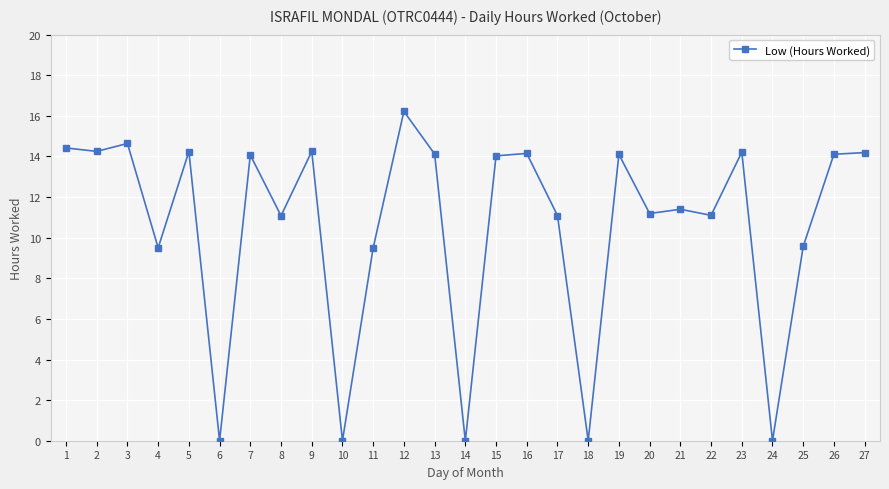

At which category does the data reach its first local peak?

3